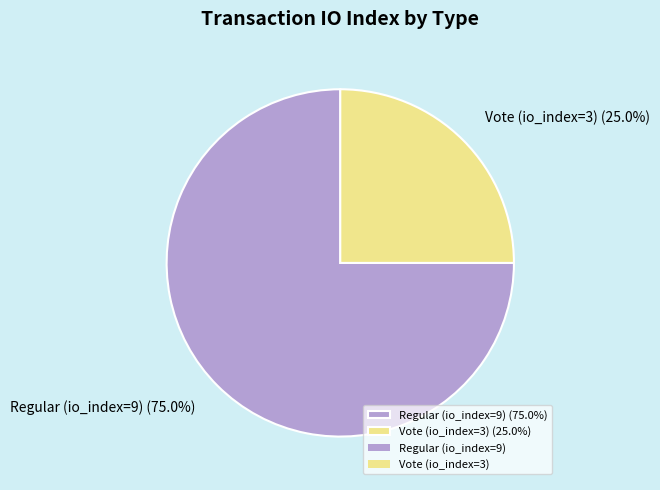

Between Regular (io_index=9) (75.0%) and Vote (io_index=3) (25.0%), which is larger?

Regular (io_index=9) (75.0%)